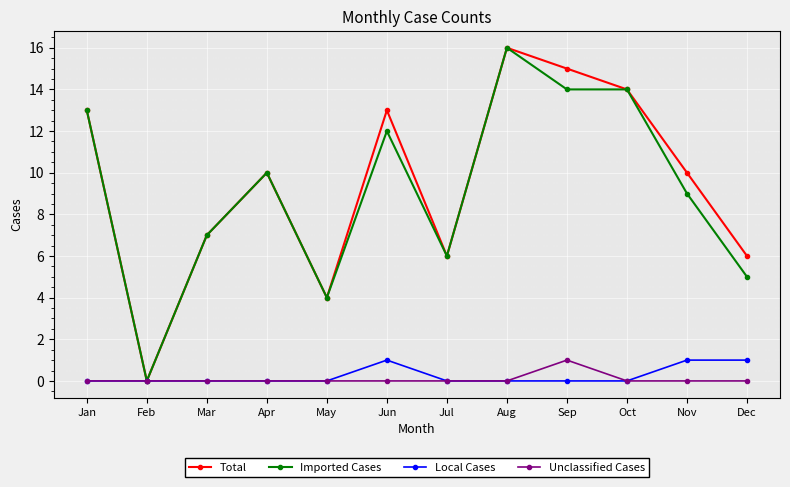

True or false: Local Cases has a value of -1 at Sep.

False